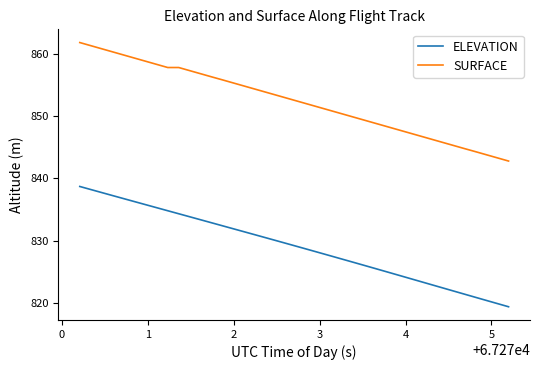

Which series has the largest range (max minus min)?

ELEVATION